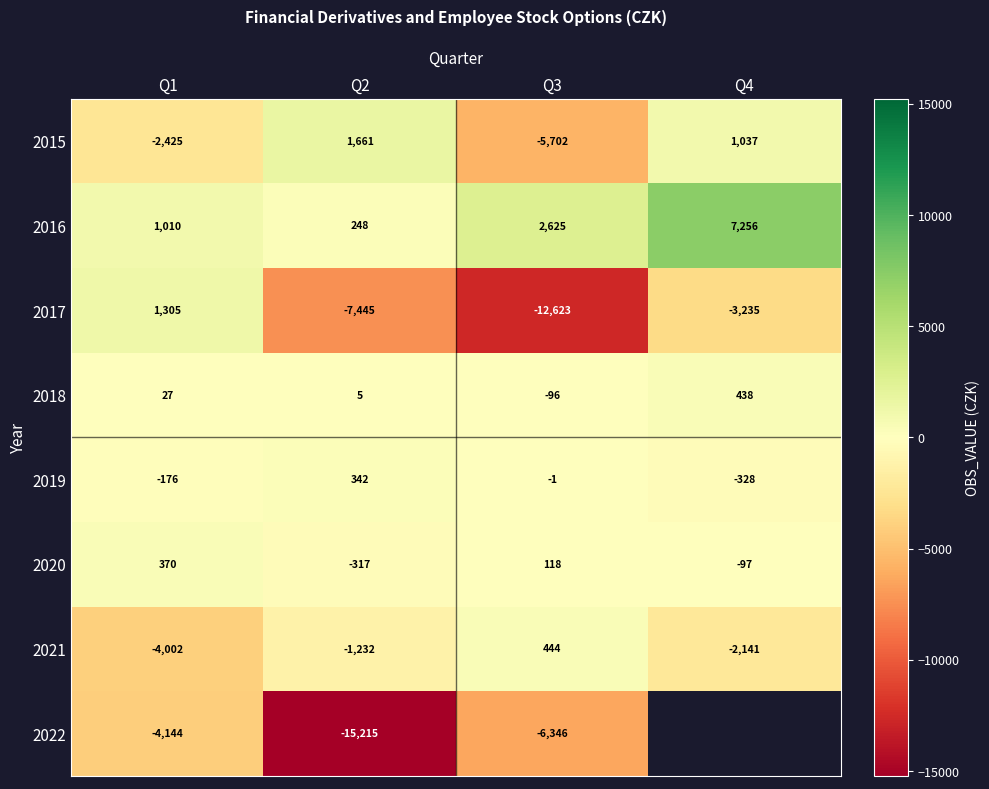

True or false: 2018 has a value of 5 at Q2.

True